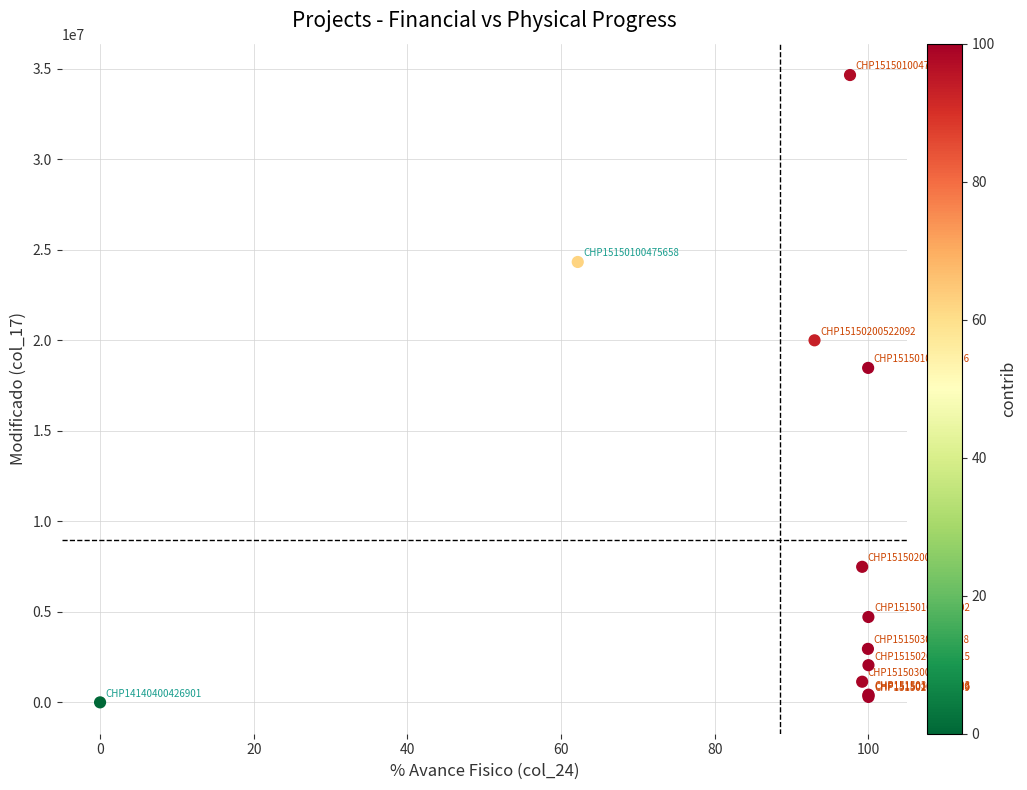

What Y value in the scatter plot is closest to 17327408?

18476519.7